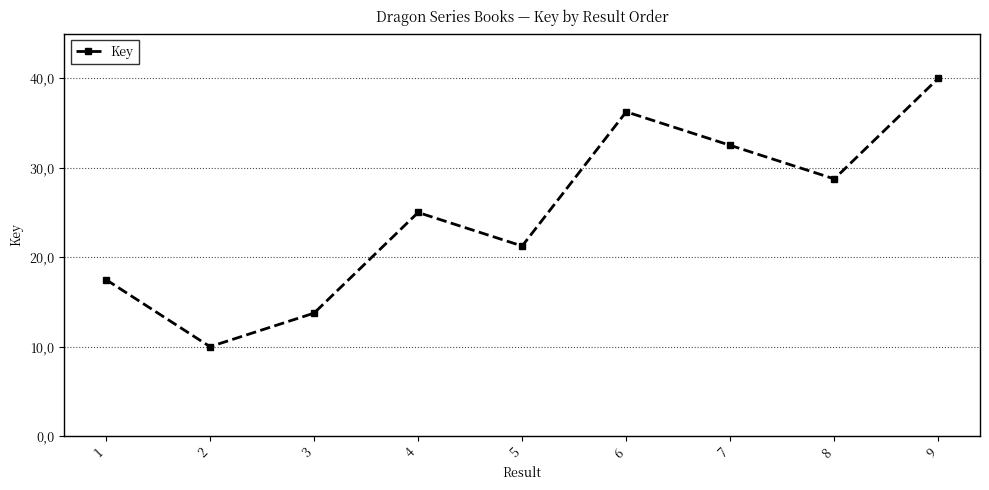

What is the sum of all values?

225.0